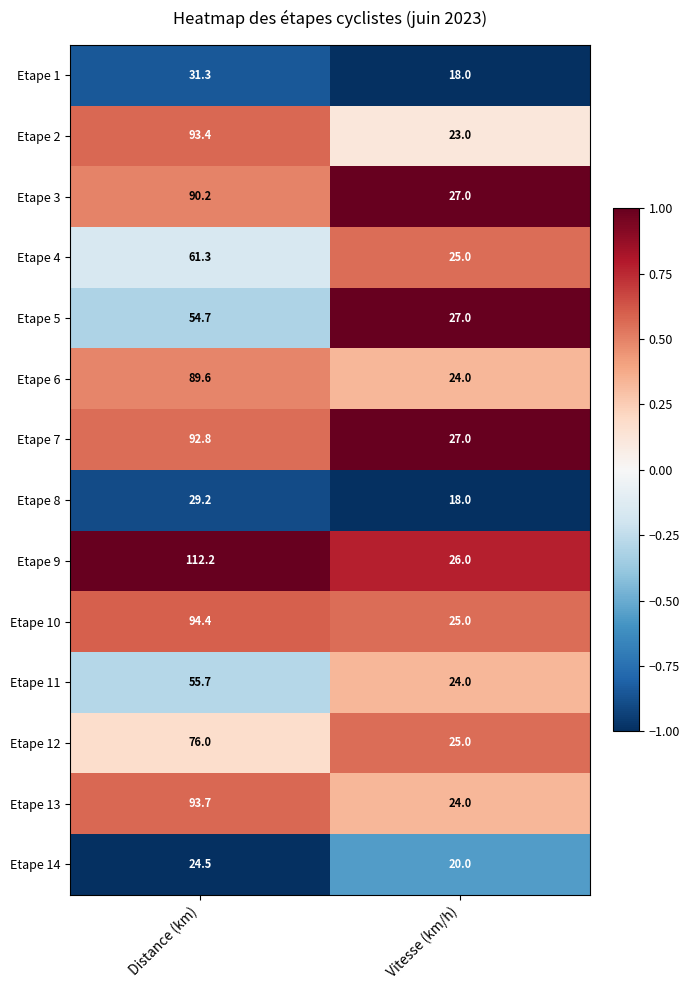

Read the Etape 10 value at Vitesse (km/h).

25.0